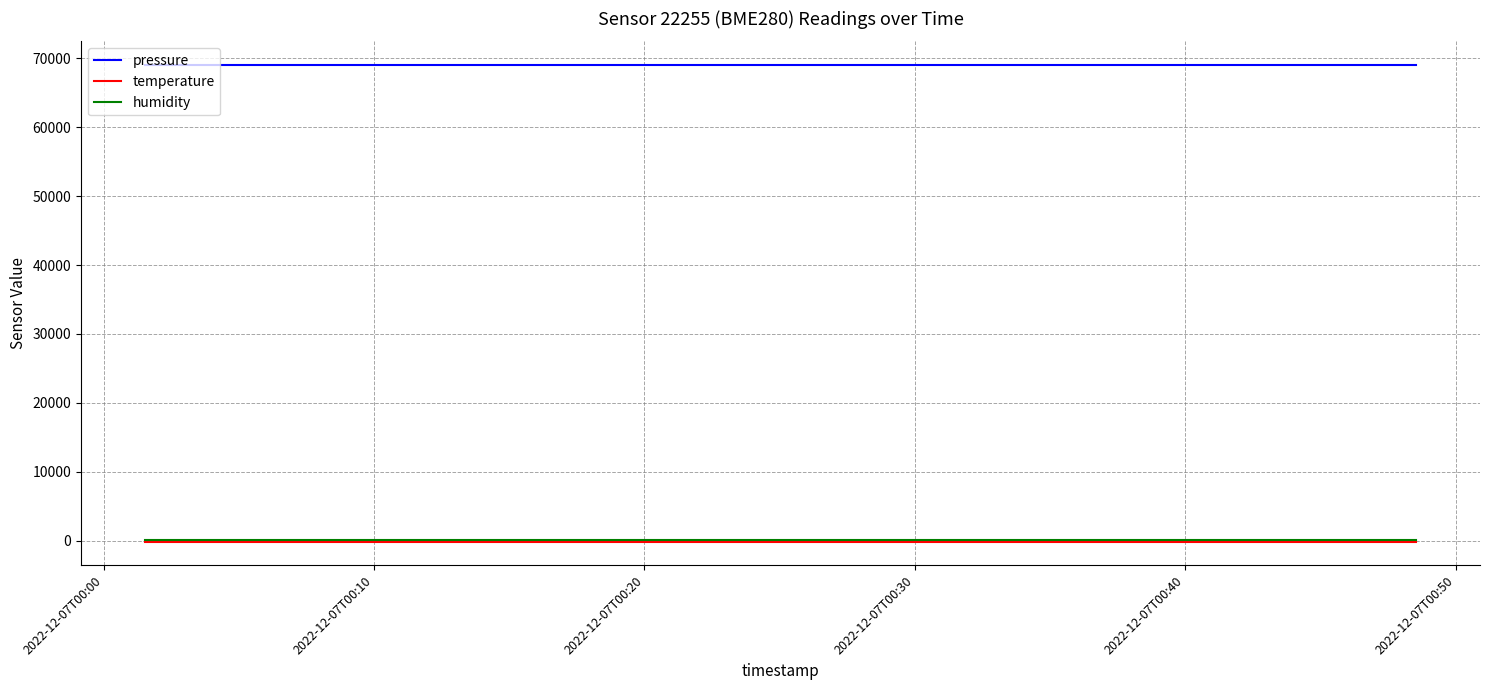

What is the greatest value displayed?

69030.9